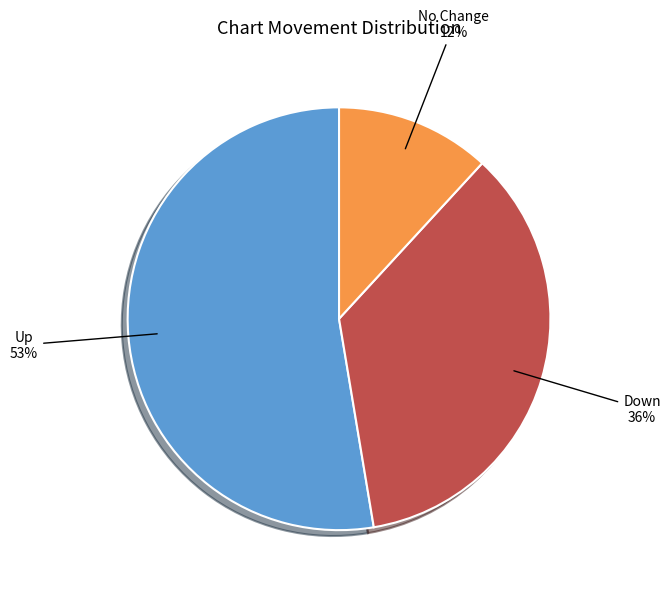

To the nearest percent, what is the average slice percentage?

33%